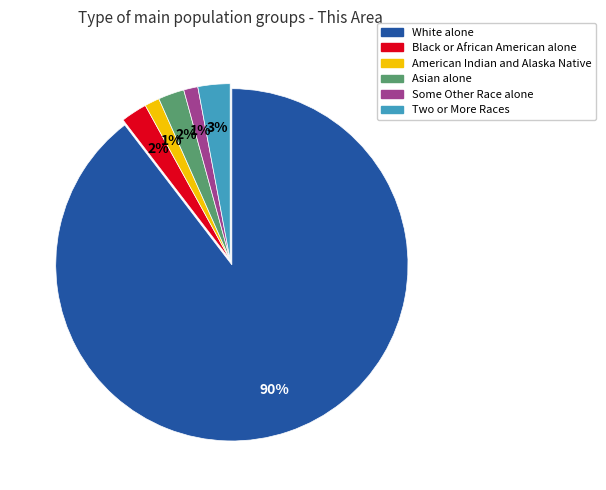

Which slice is the largest?

White alone